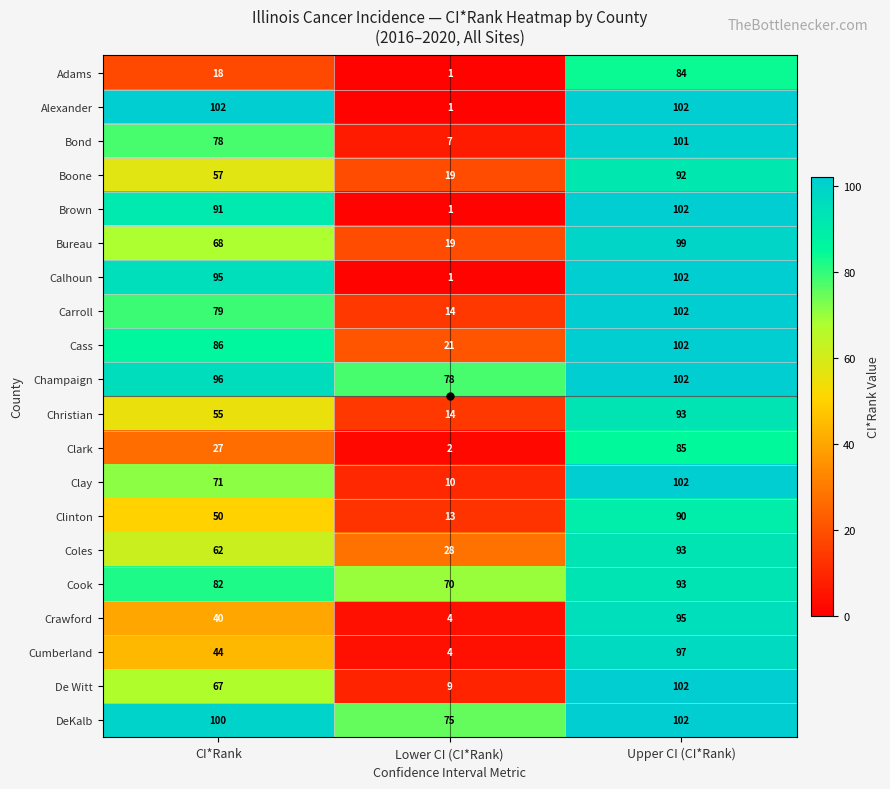

What is the sum of the Boone values at Lower CI (CI*Rank) and CI*Rank?

76